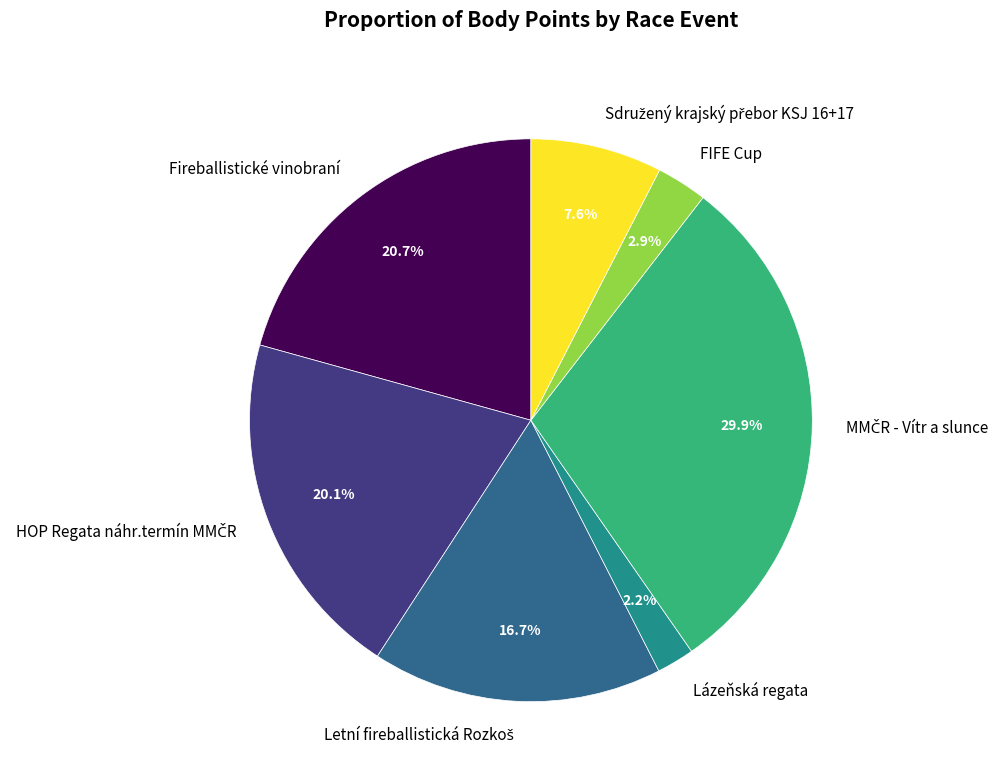

Is there any slice that represents more than half of the pie?

No